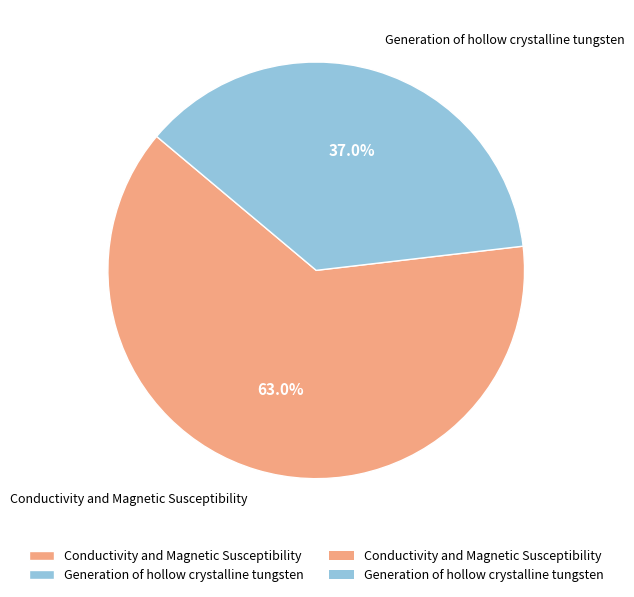

To the nearest percent, what is the average slice percentage?

50%